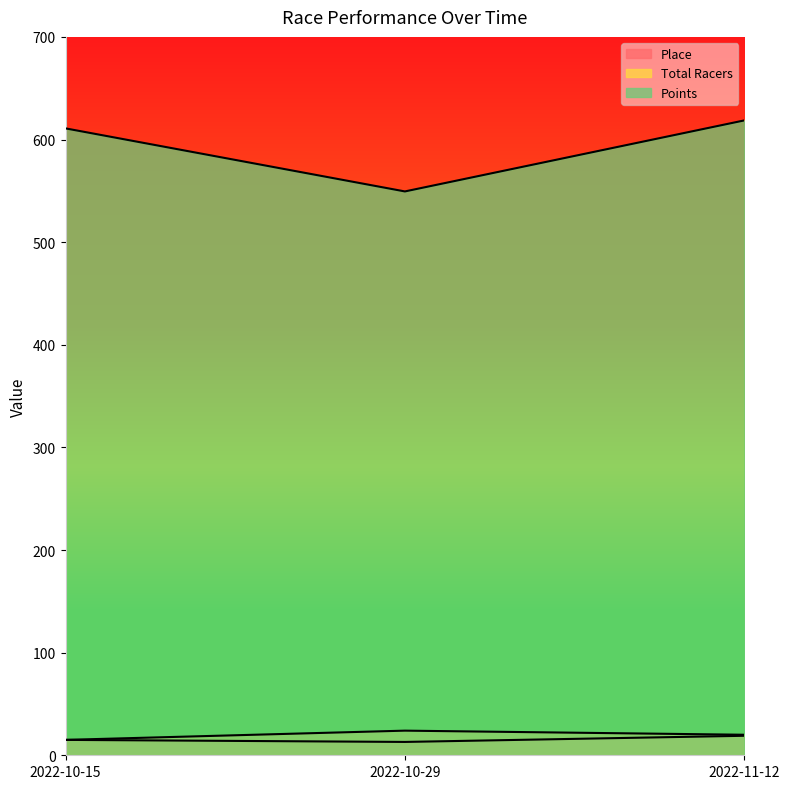

What is the smallest value displayed?

13.0